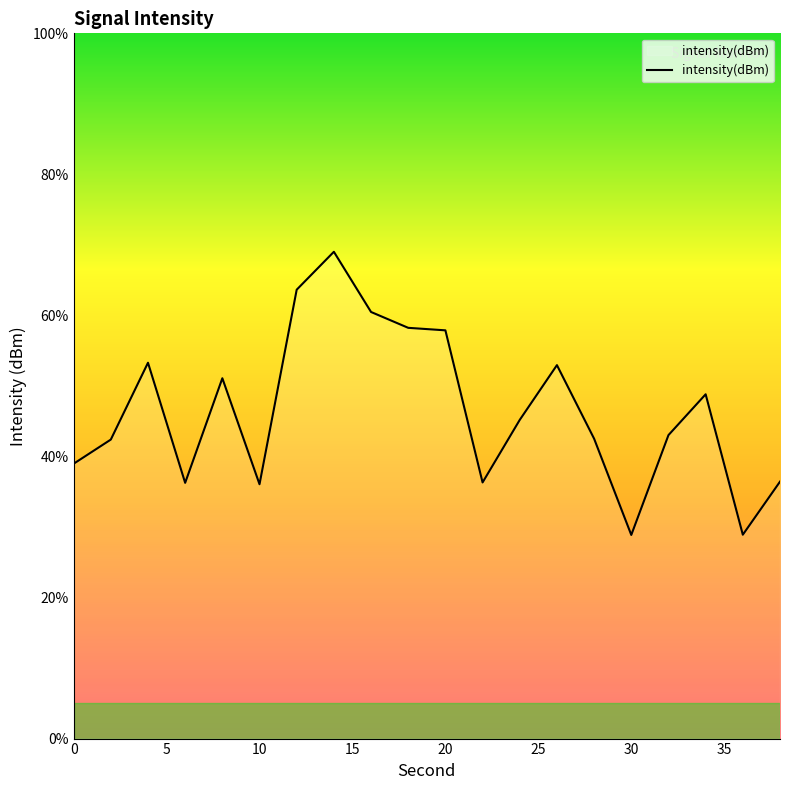

What is the difference between the maximum and minimum values?

40.2